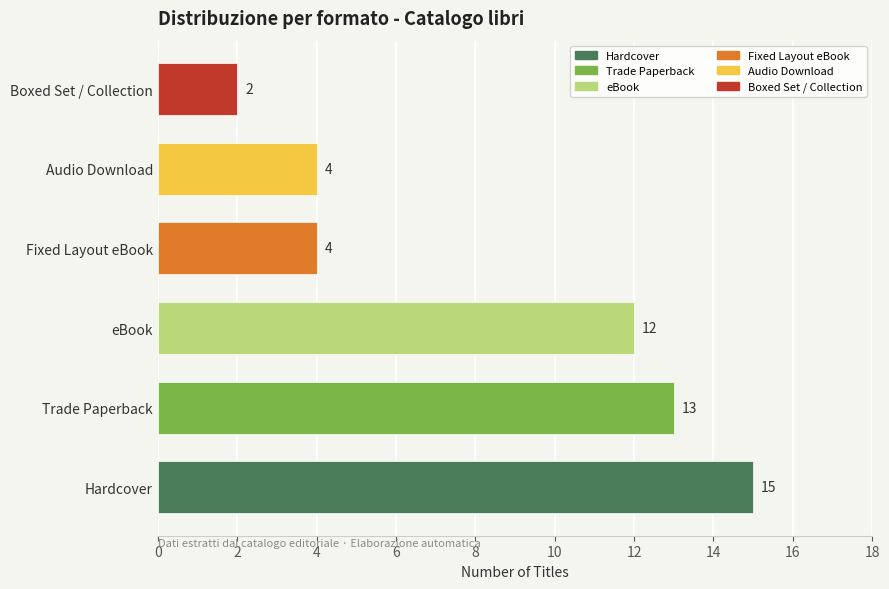

What is the difference between the second highest and minimum values?

11